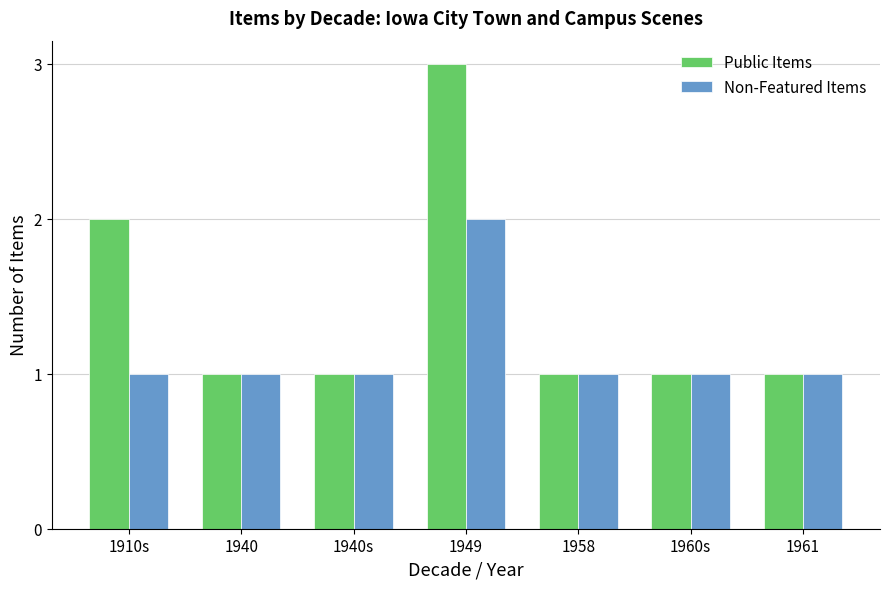

Which series has the widest spread of values?

Public Items